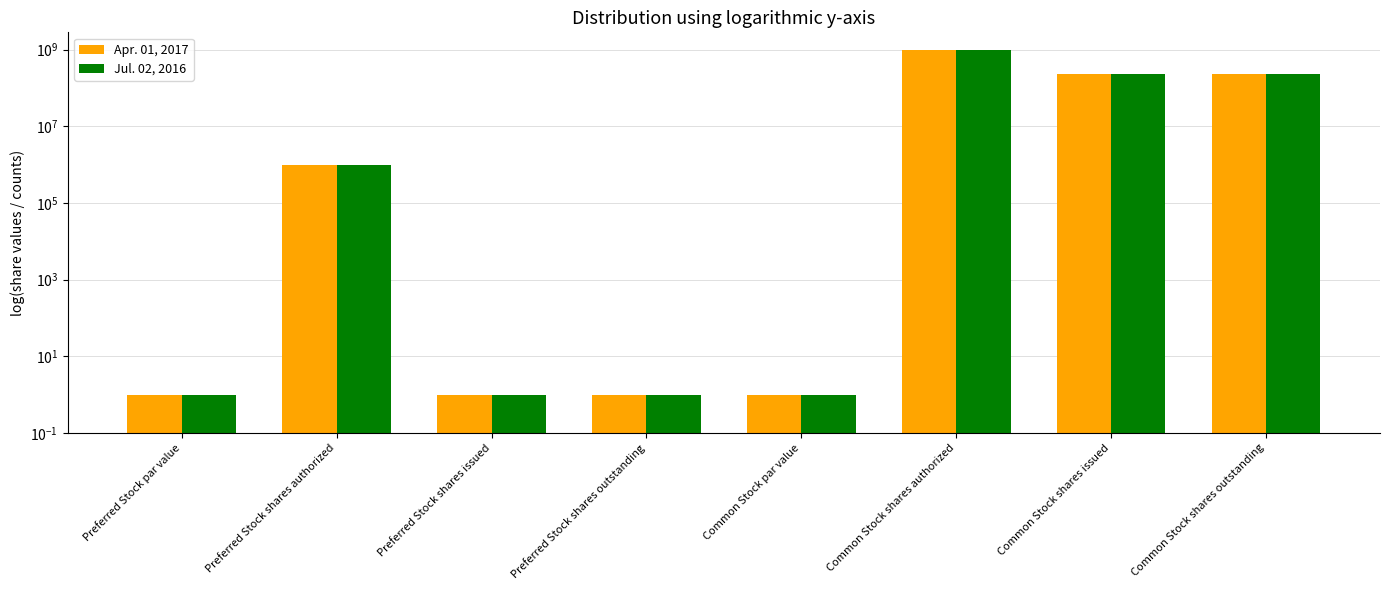

Reading left to right, what are all the values shown in this chart?

Apr. 01, 2017: 1	1000000	1	1	1	1000000000	227000000	227000000
Jul. 02, 2016: 1	1000000	1	1	1	1000000000	232000000	232000000